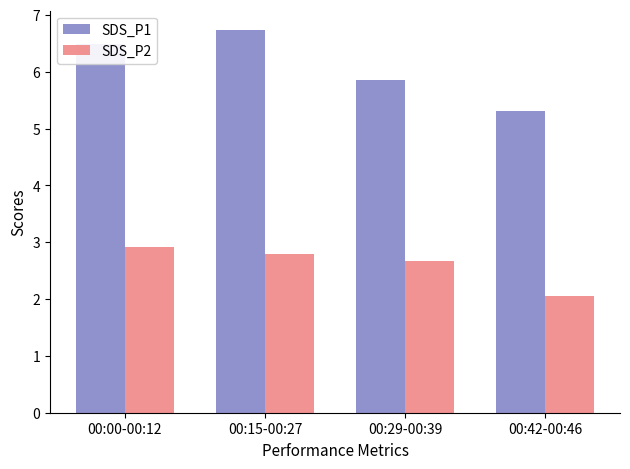

List the series in order of their peak value, lowest first.

SDS_P2, SDS_P1